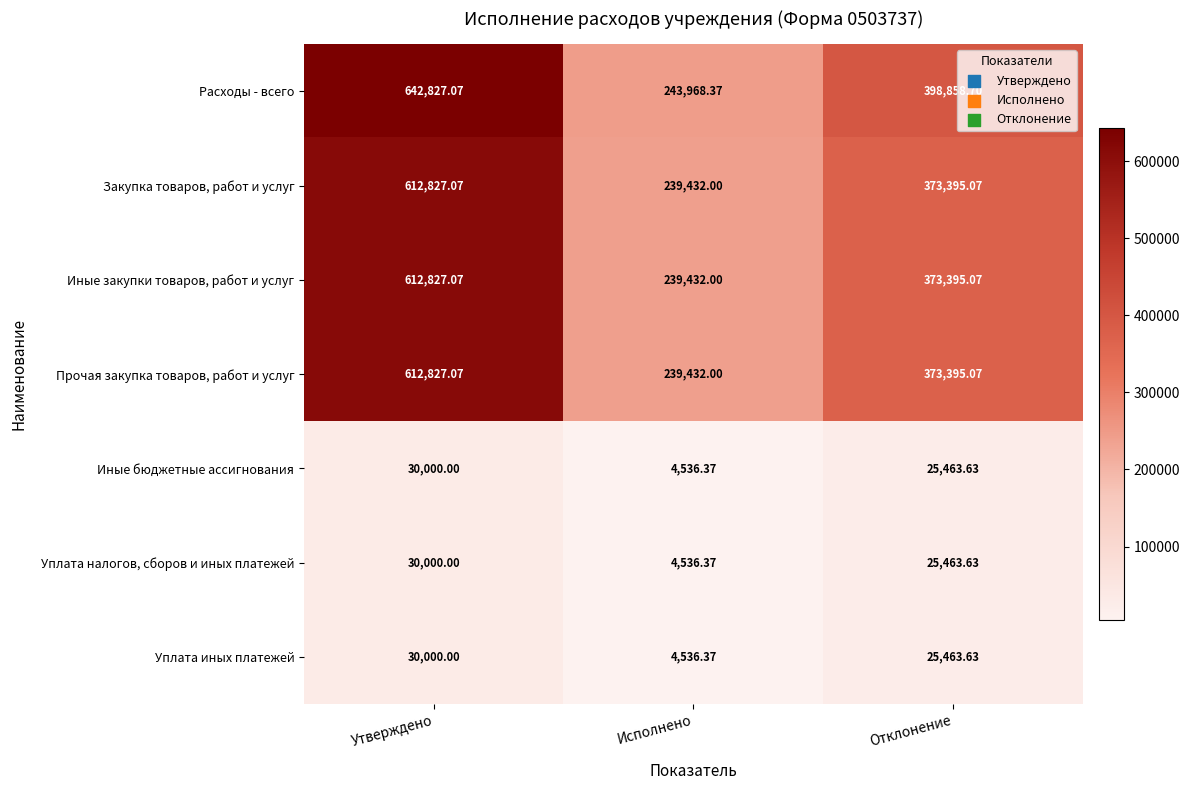

List the labels in order of Уплата иных платежей value, smallest first.

Исполнено, Отклонение, Утверждено